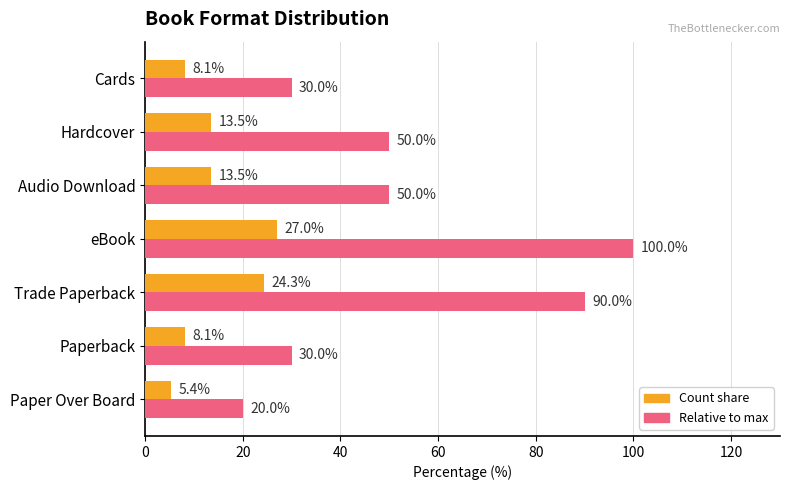

What is the maximum value shown in the chart?

100.0